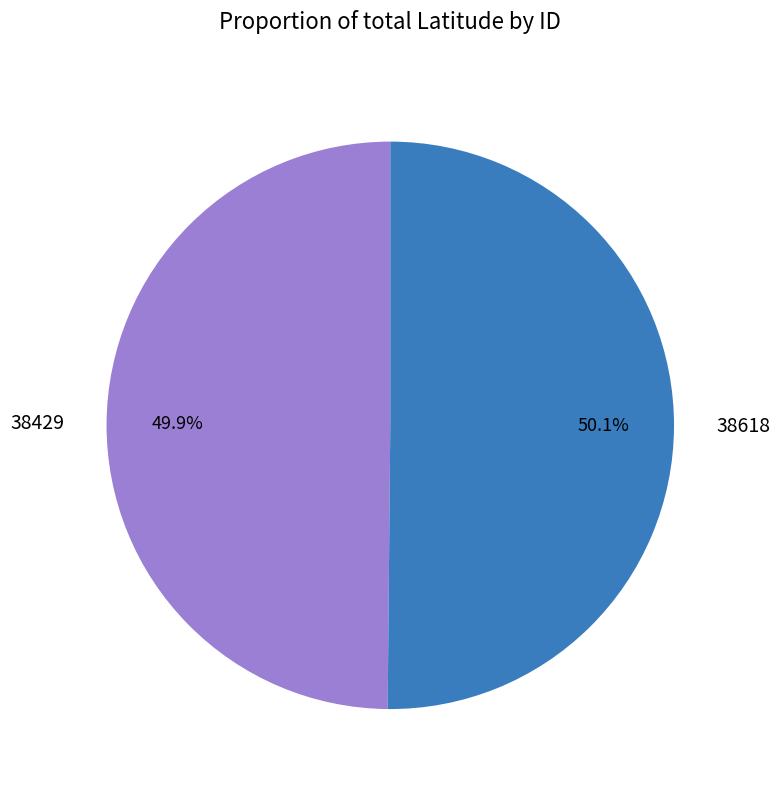

Is it true that 38618 is 50% of the pie?

True